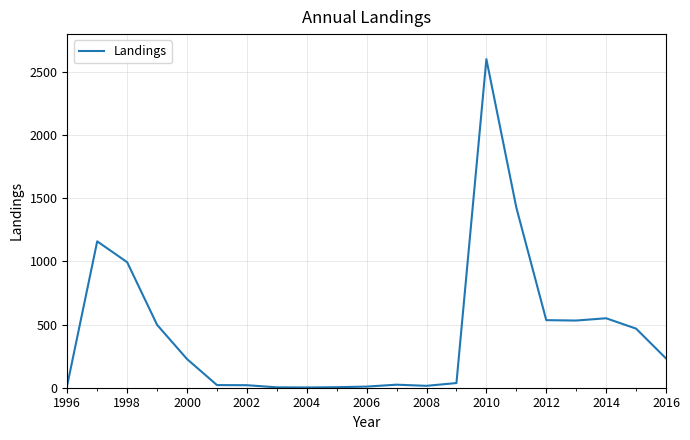

What is the maximum value shown in the chart?

2602